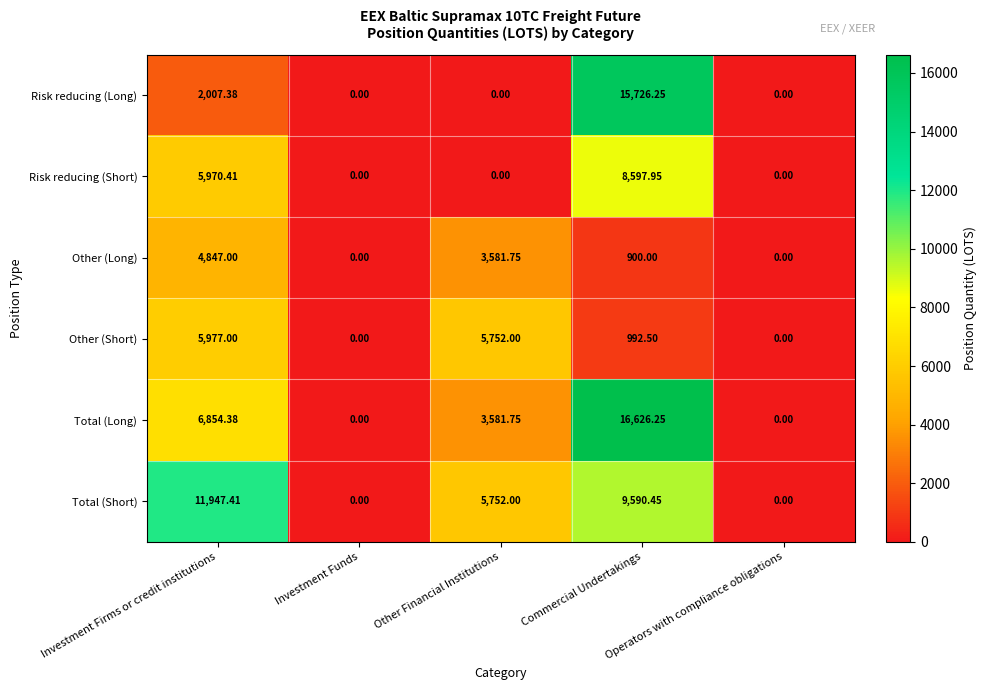

Count the number of data series in this chart.

6